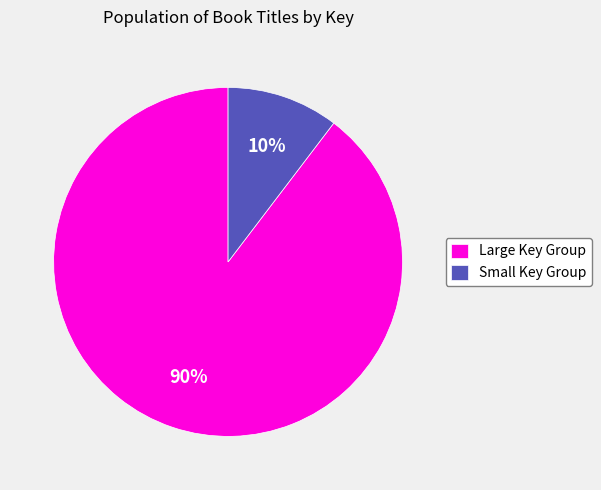

Is it true that Small Key Group is 17% of the pie?

False